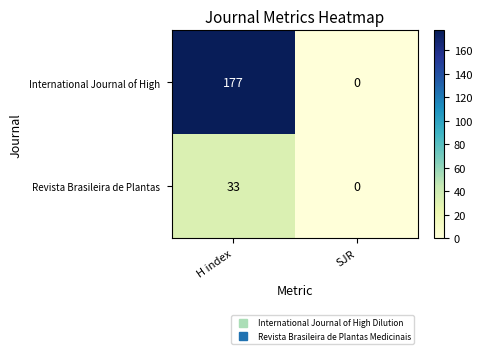

Between H index and SJR, which series saw the biggest shift?

International Journal of High 